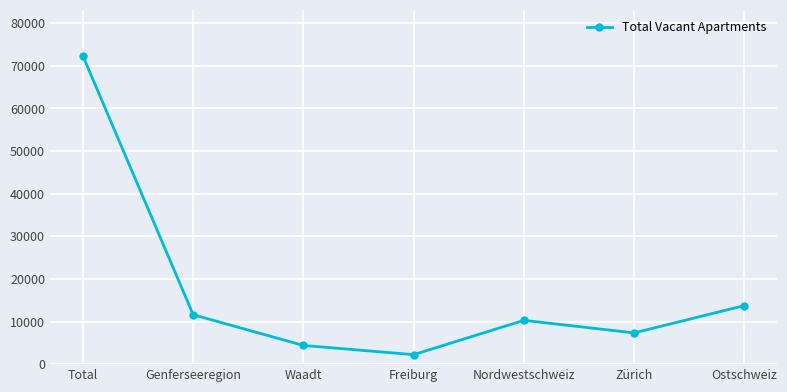

Reading left to right, what are all the values shown in this chart?

Total=72294	Genferseeregion=11594	Waadt=4385	Freiburg=2228	Nordwestschweiz=10279	Zürich=7329	Ostschweiz=13735